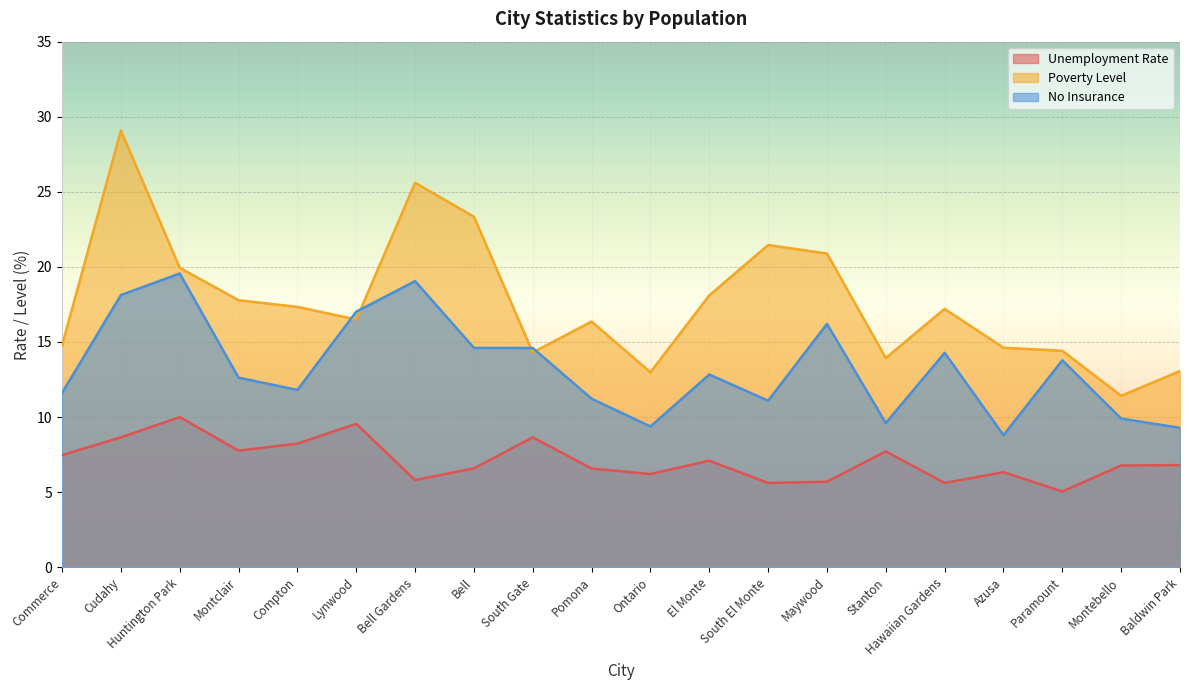

How many values in the no_insurance series exceed 12?

11